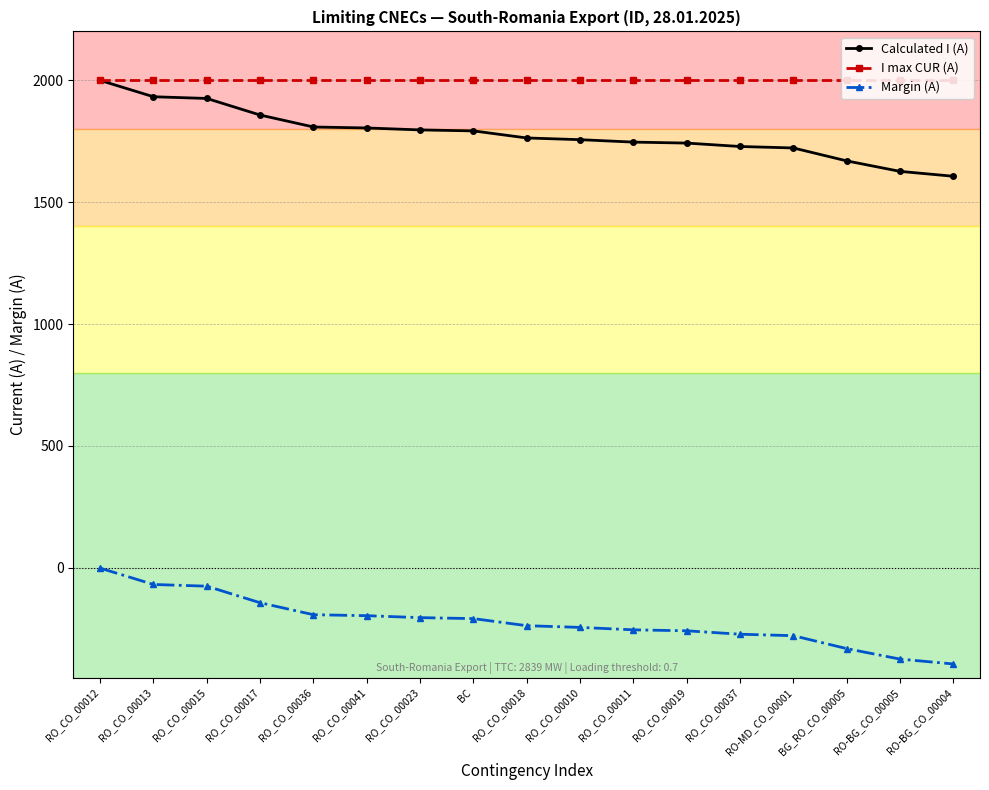

What is the sum of all Calculated I (A) values?

30271